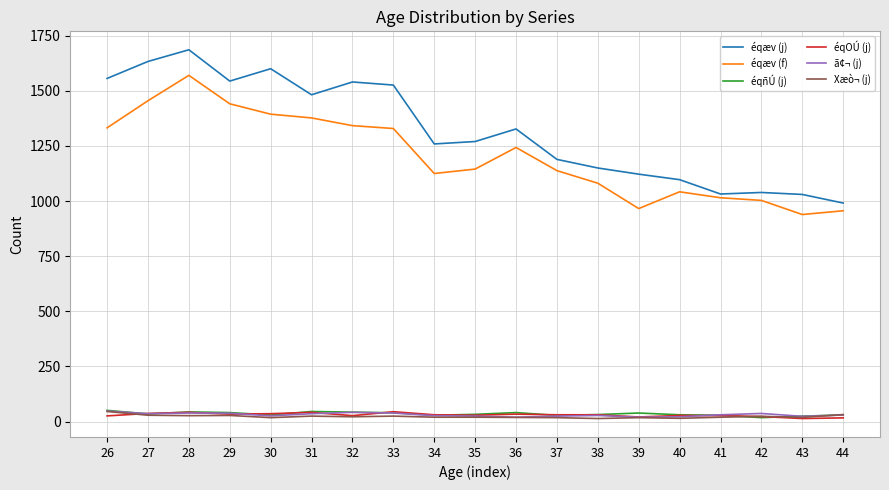

The value of éqOÚ (j) at 32 is 27. True or false?

True